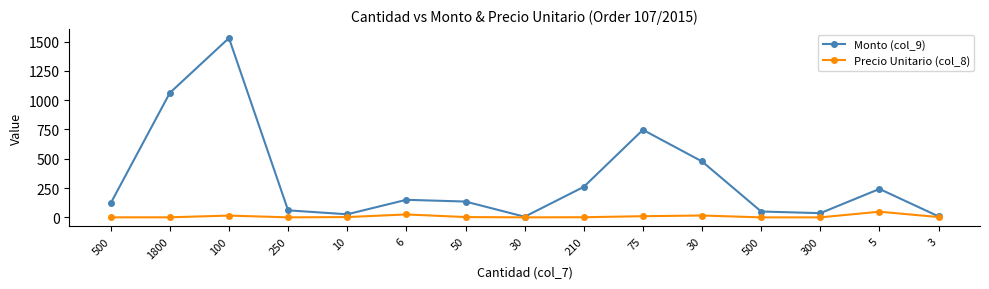

The Monto (col_9) series shows 26.4 at 10. True or false?

True